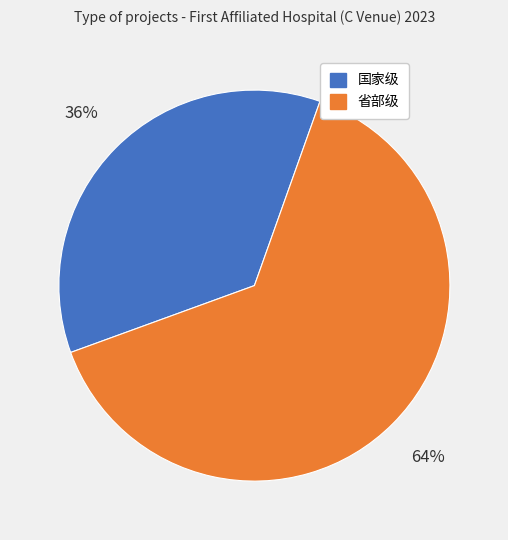

Approximately how many times larger is the value at 省部级 compared to 国家级?

1.8